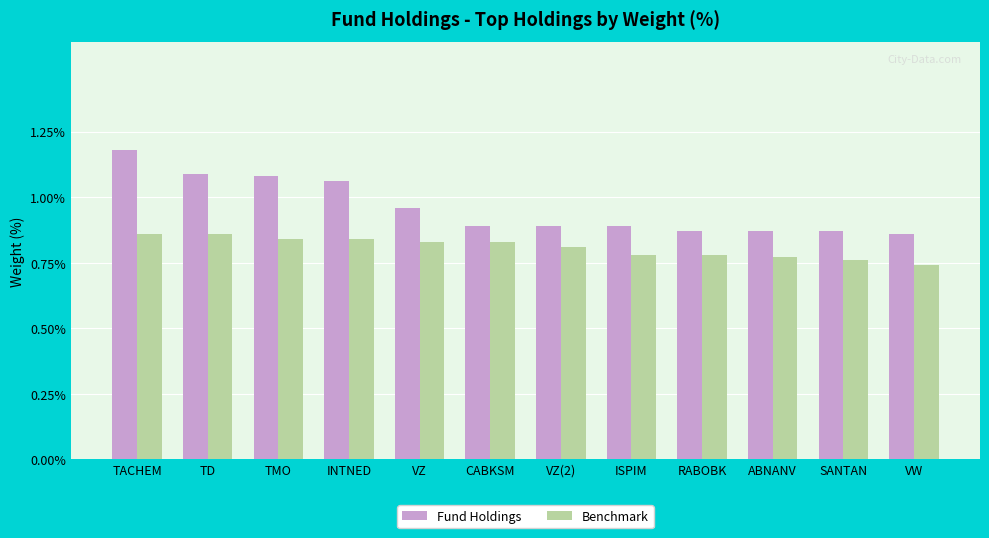

Which series has the largest range (max minus min)?

Fund Holdings